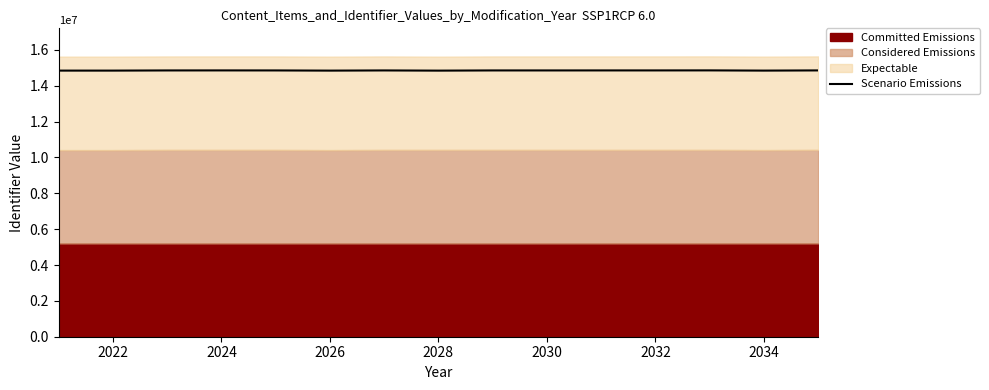

What is the minimum value for Scenario Emissions?

14840828.8